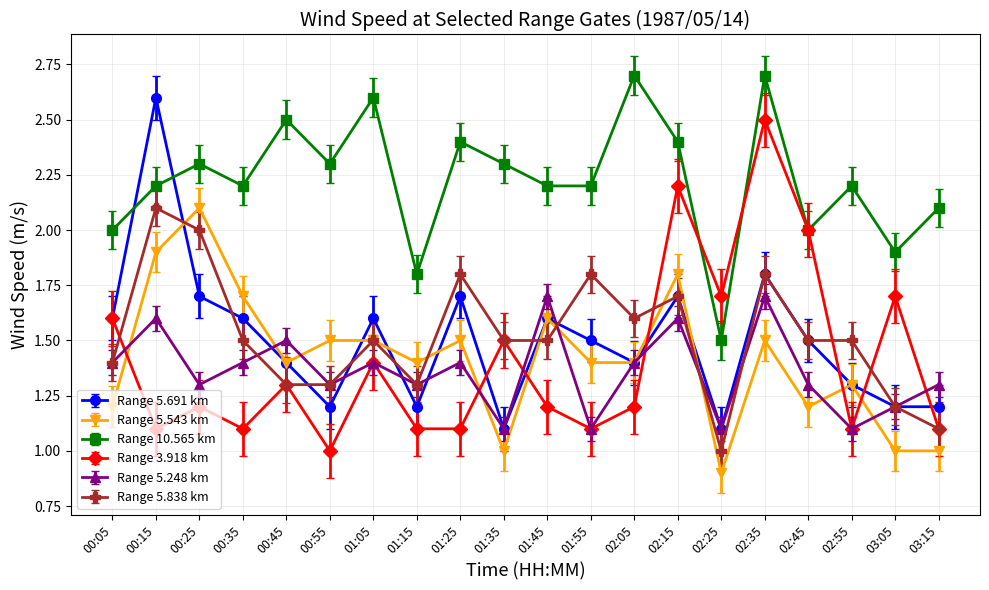

How many lines are shown in the chart?

6